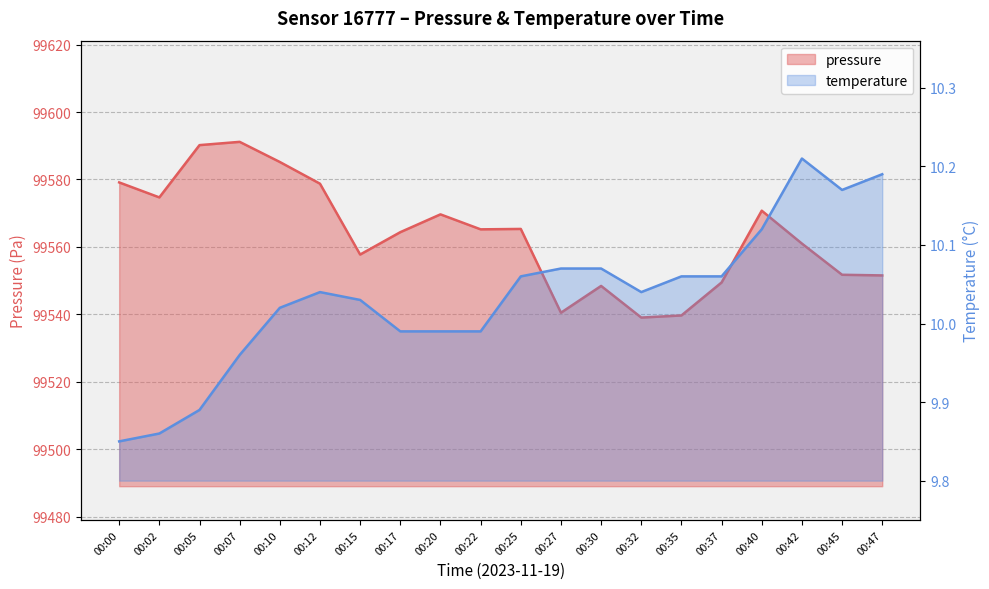

Which category has the highest value across all series?

00:07